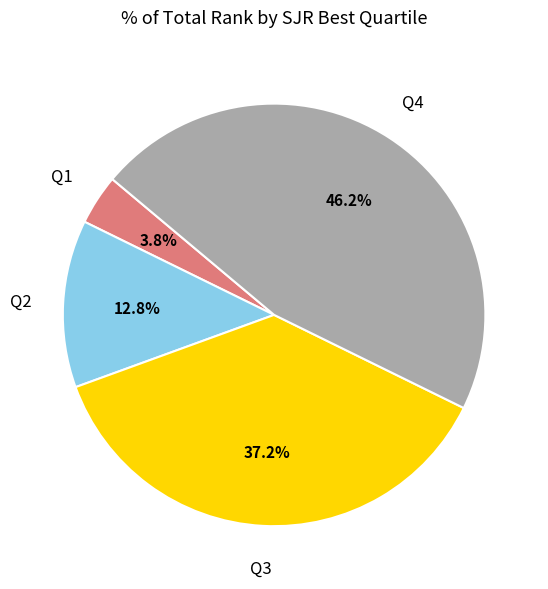

Is there a majority slice in this chart?

No